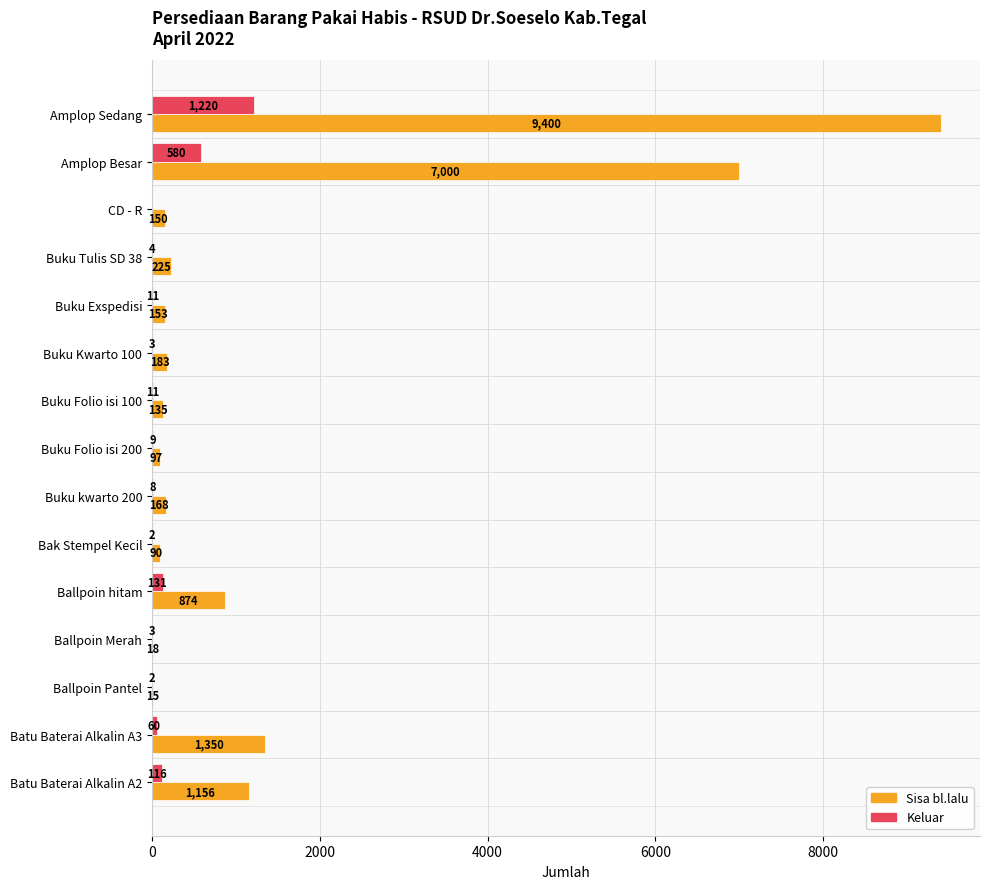

Where is Keluar nearest to the value 610?

Amplop Besar